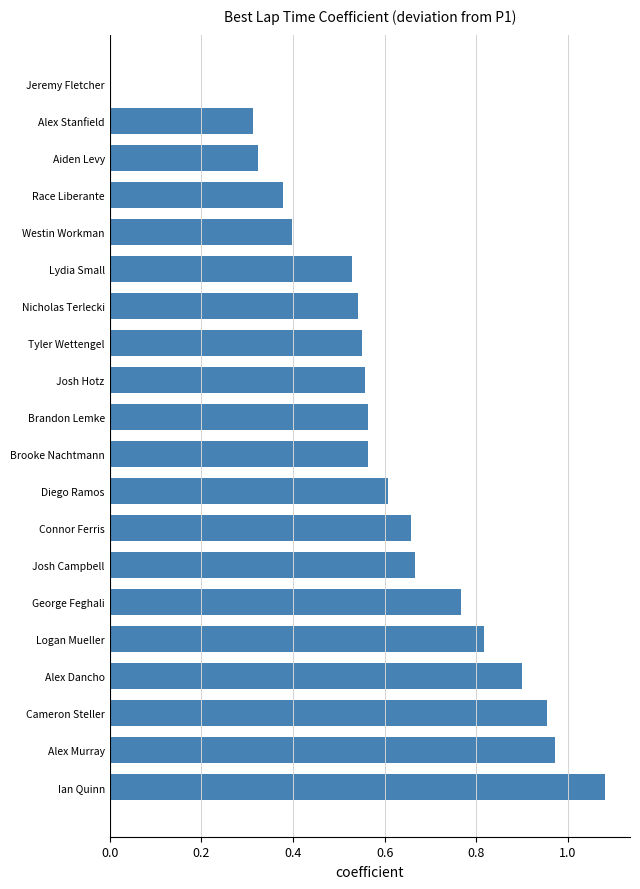

The chart shows a value of 0.3 at Logan Mueller. True or false?

False